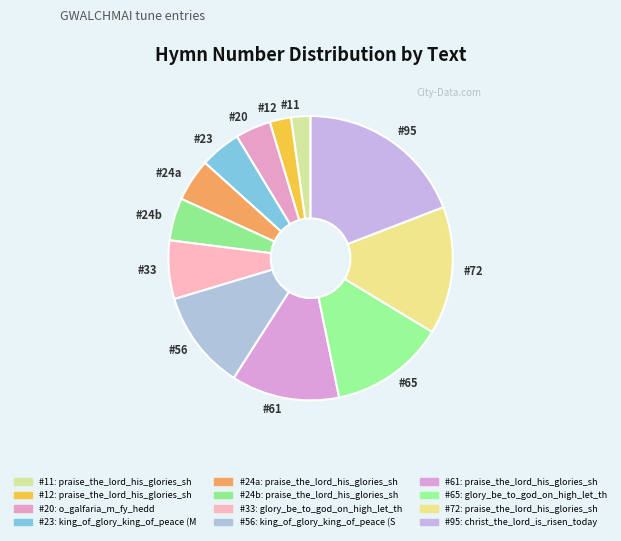

What is the largest slice in the pie chart?

#95